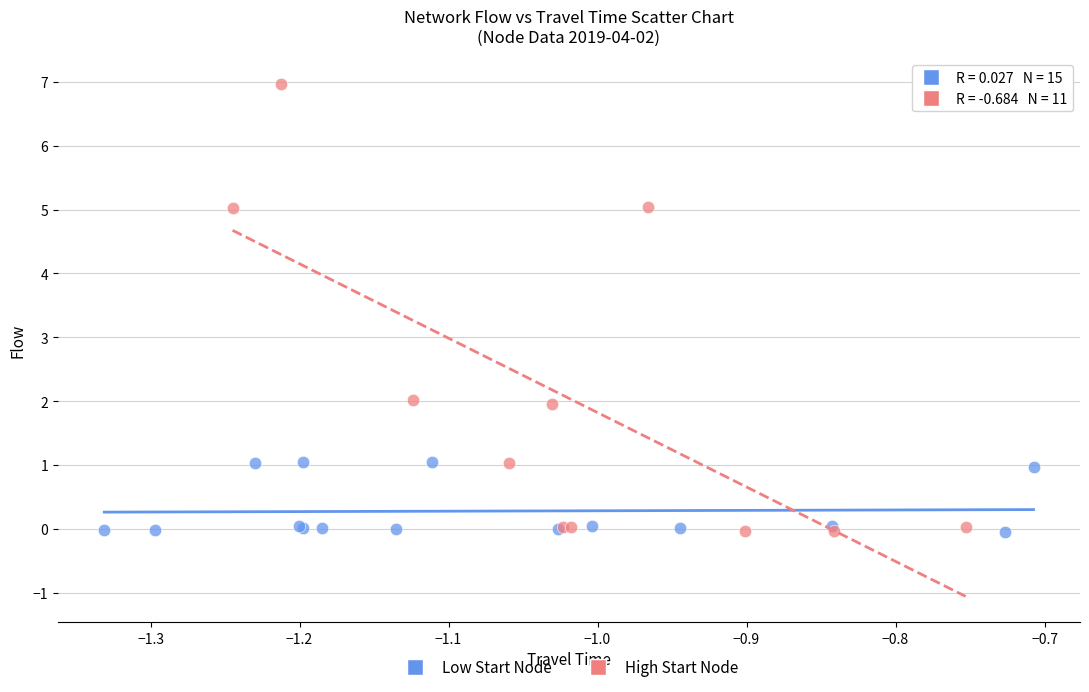

Which series reaches the maximum Y coordinate?

High Start Node